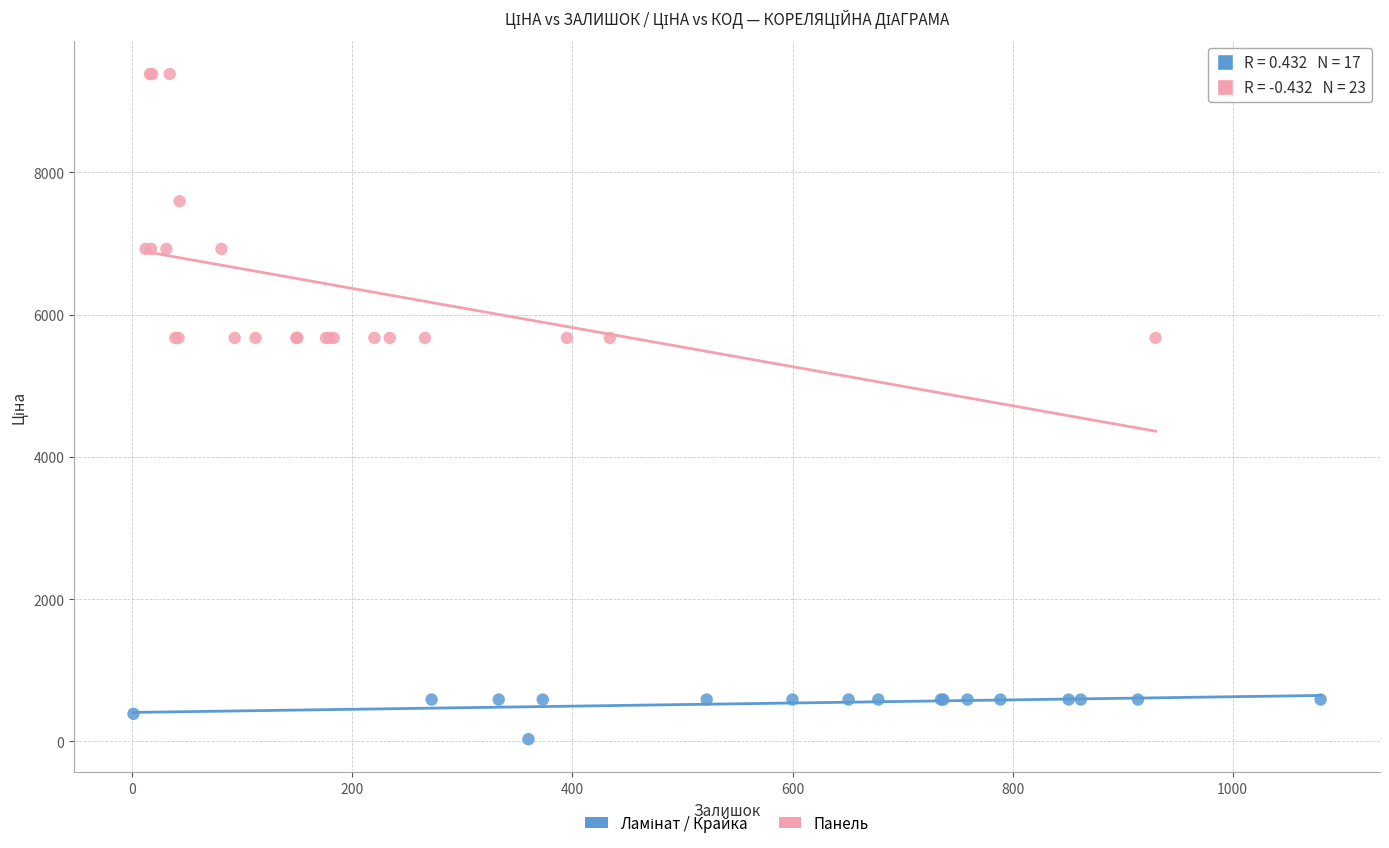

Which series has the largest Y range (max minus min)?

Панель